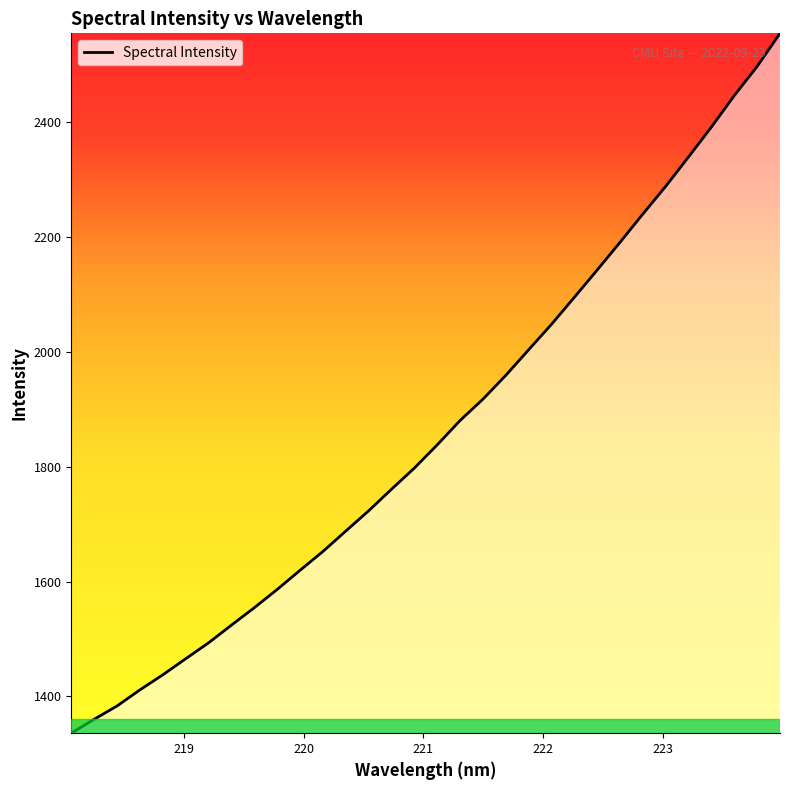

Does the chart have visible grid lines?

No